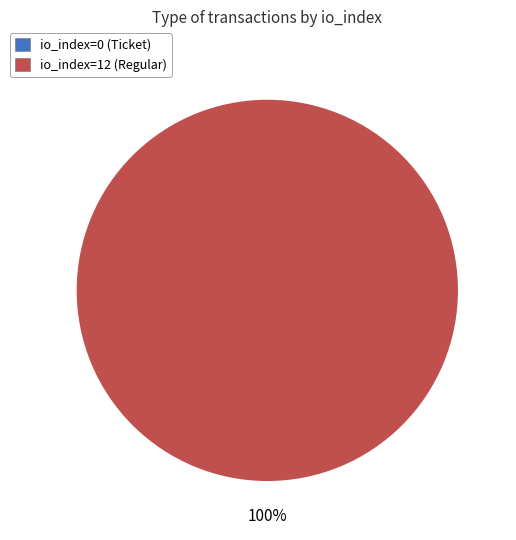

Does io_index=0 (Ticket) account for over 50% of the chart?

No